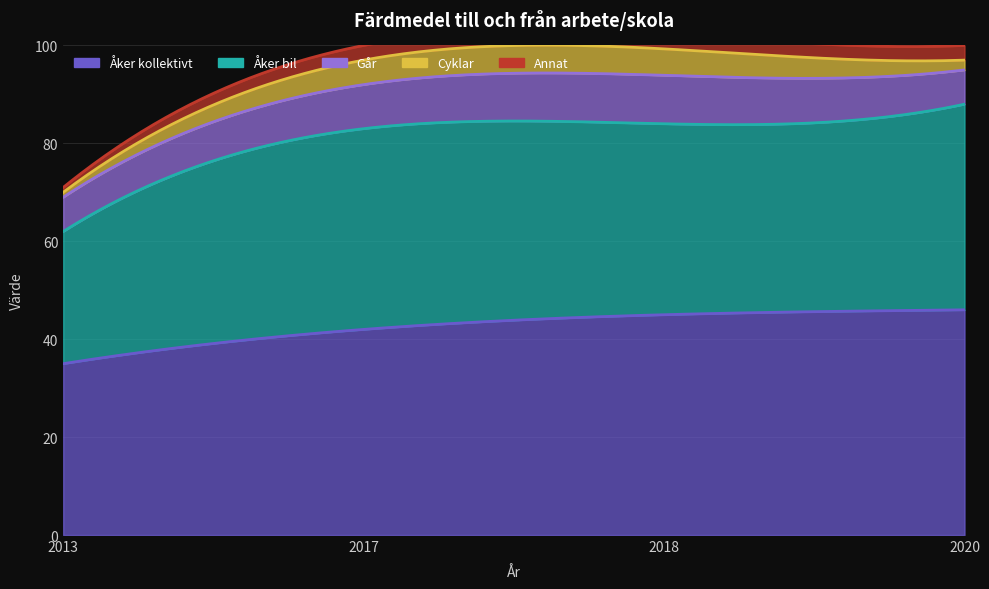

Reading left to right, what are all the values shown in this chart?

Åker kollektivt: 2013=35.0	2017=42.0	2018=45.0	2020=46.0
Åker bil: 2013=27.0	2017=41.0	2018=39.0	2020=42.0
Går: 2013=7.0	2017=9.0	2018=9.9	2020=7.0
Cyklar: 2013=1.0	2017=5.0	2018=5.4	2020=2.0
Annat: 2013=1.0	2017=3.0	2018=3.0	2020=3.0